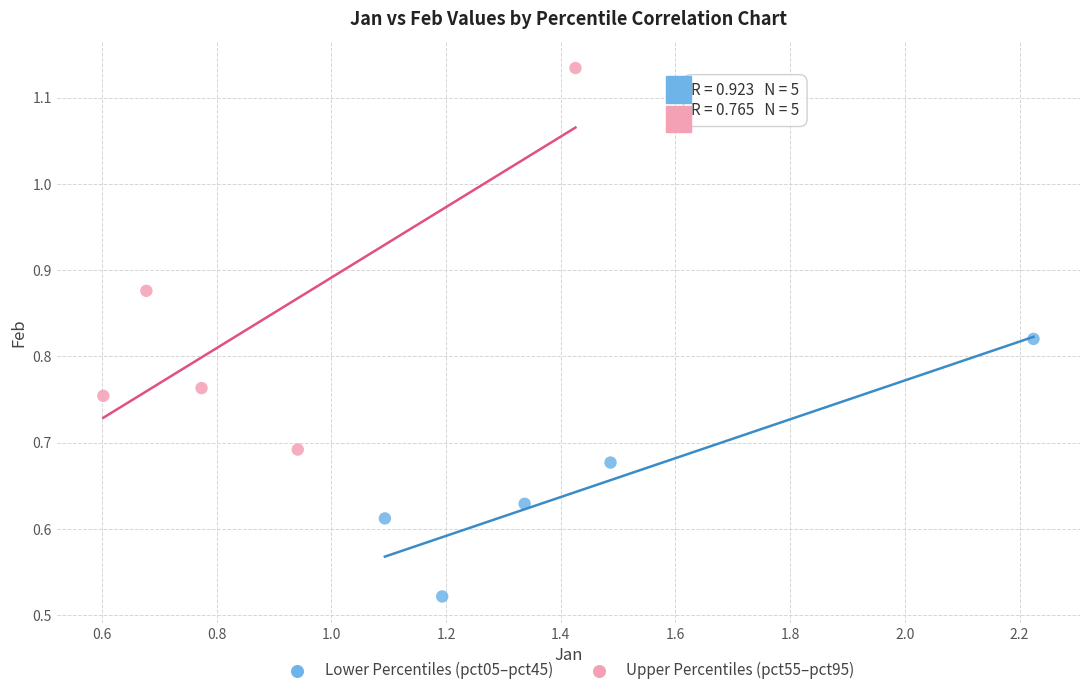

Which series contains the highest Y value?

Upper Percentiles (pct55–pct95)